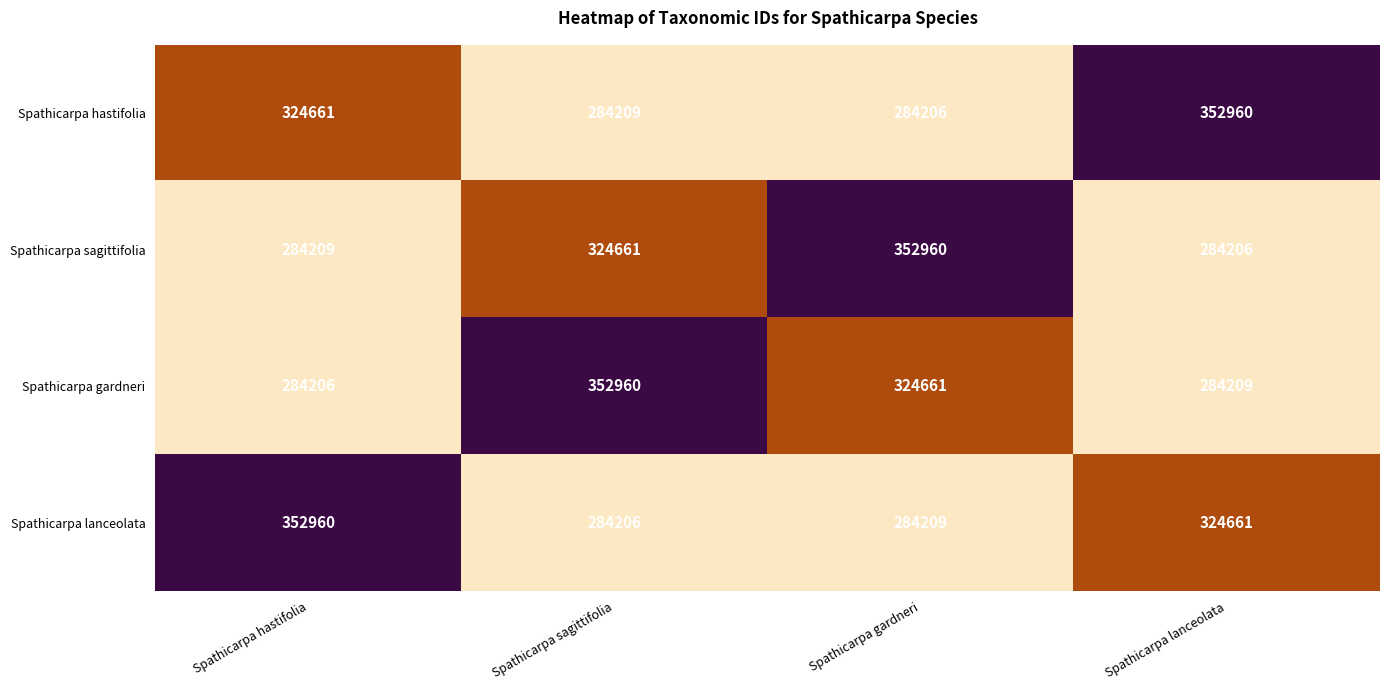

Count the number of categories in the chart.

4